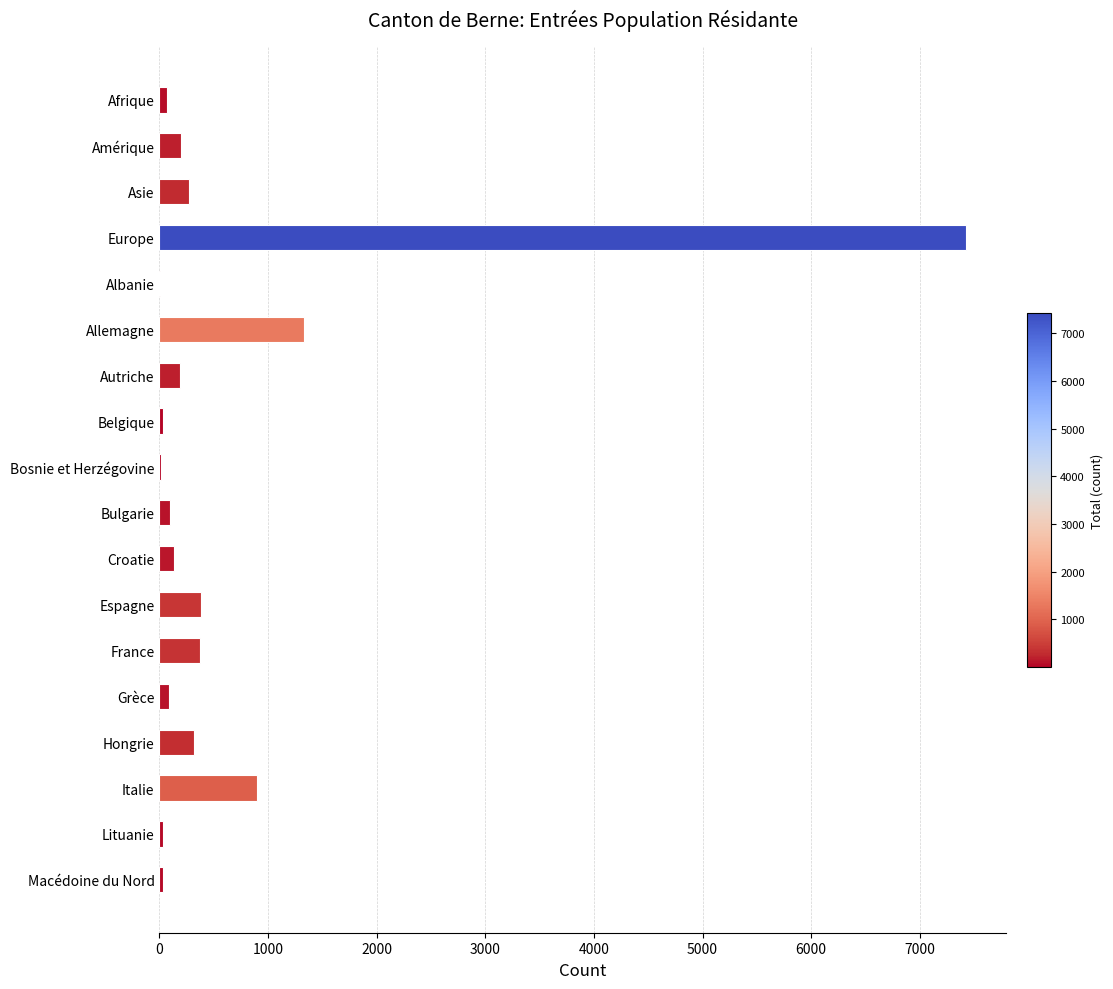

Which has a higher value, Italie or Lituanie?

Italie